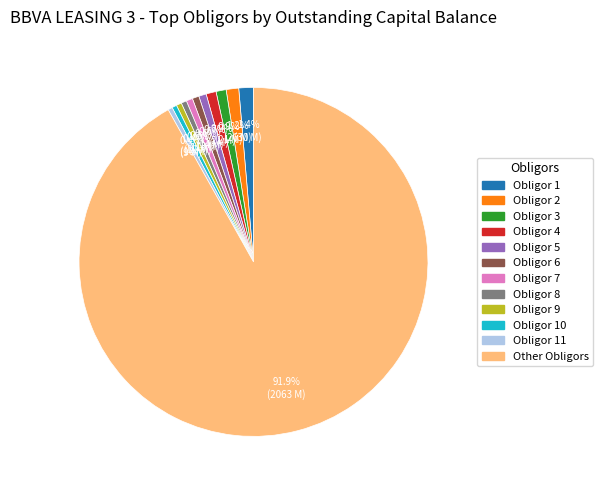

Does any single category account for the majority?

Yes